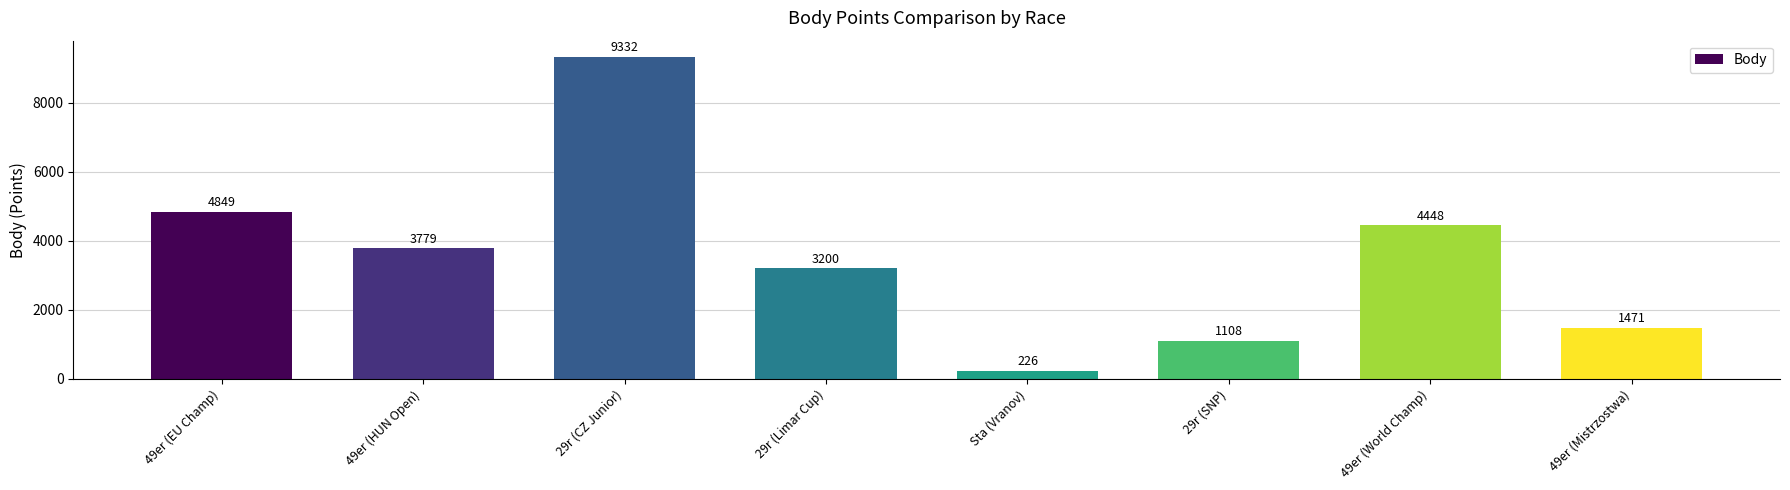

How many bars are there in total?

8